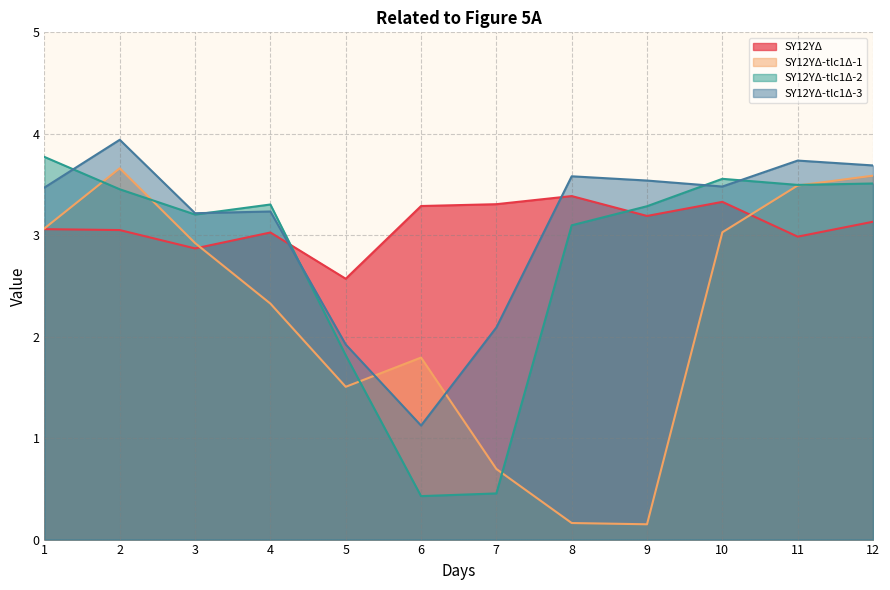

Does the chart display data point markers on the line(s)?

No